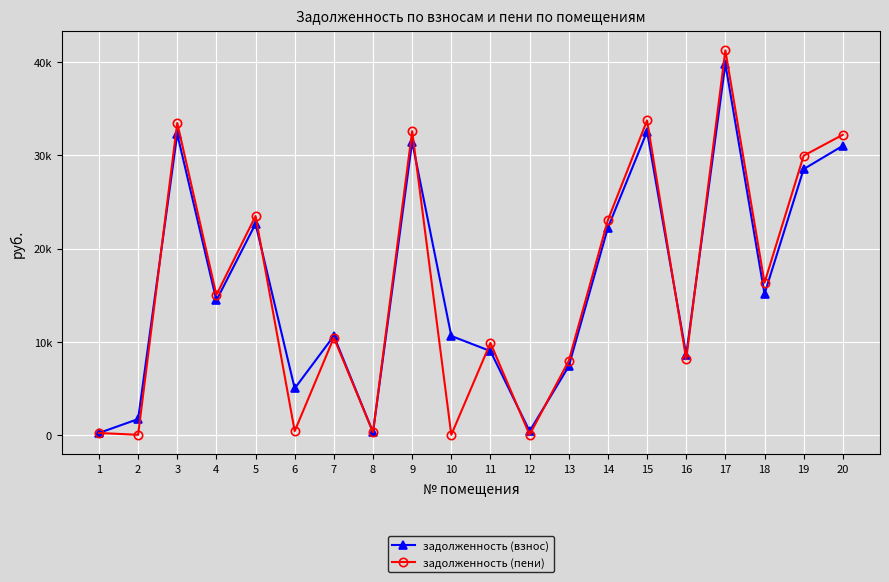

Is the value of задолженность (пени) at 19 greater than the value of задолженность (взнос) at 19?

Yes